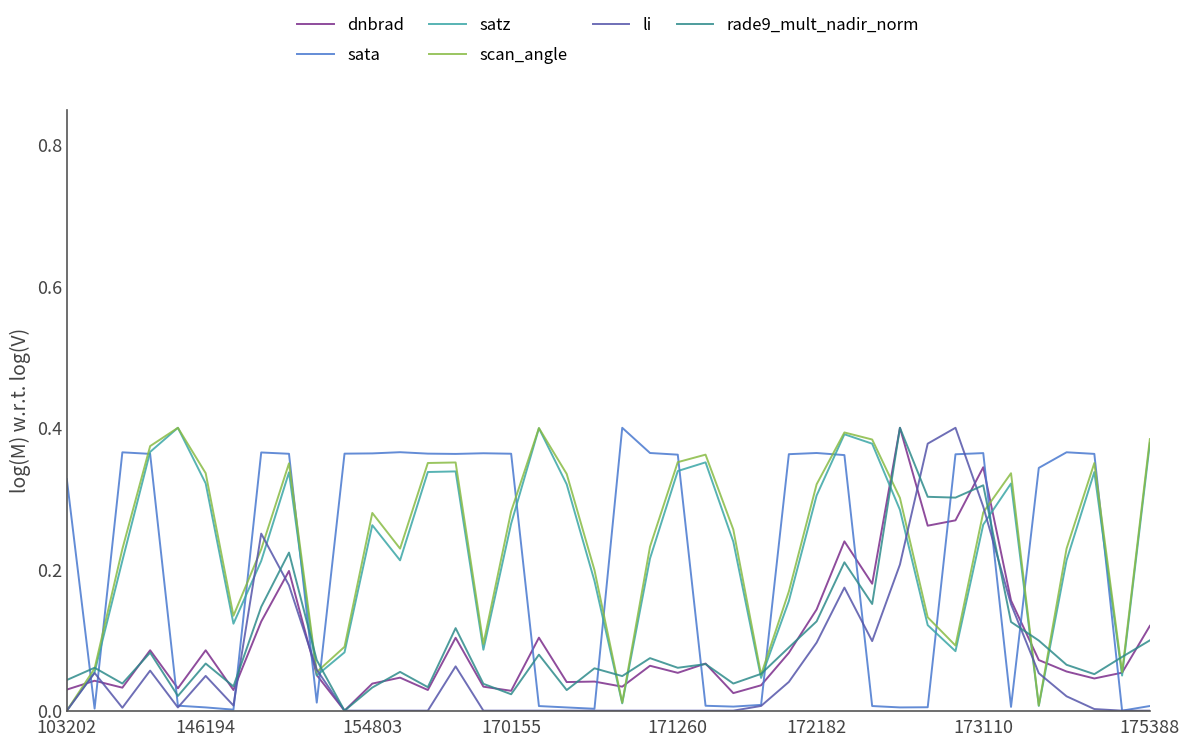

What are all the series names shown in the legend?

dnbrad, sata, satz, scan_angle, li, rade9_mult_nadir_norm